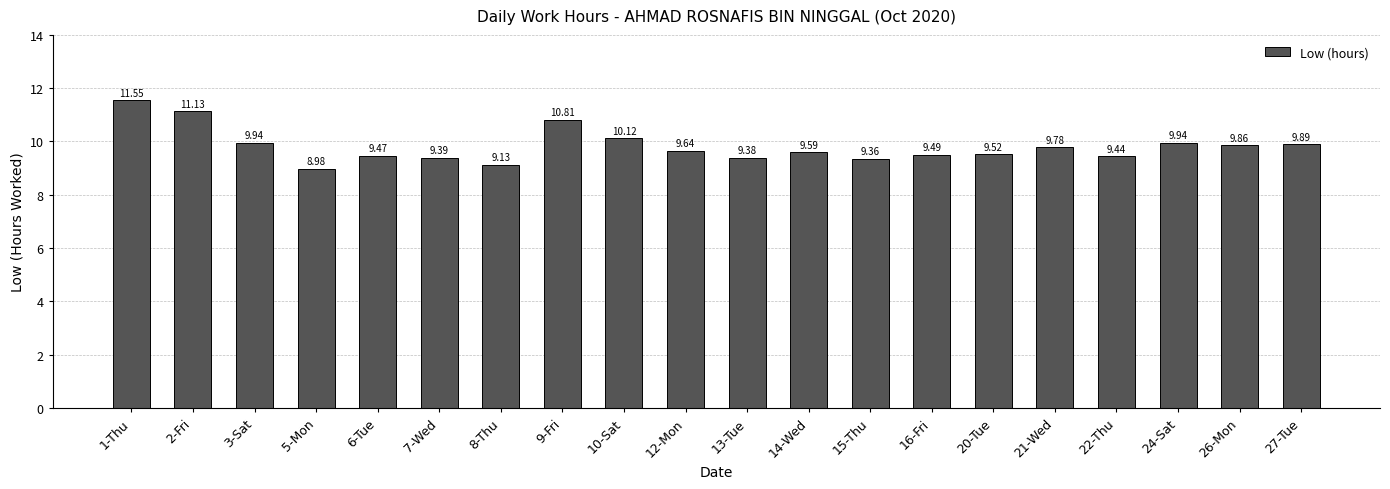

Which category has the lowest value across all series?

5-Mon